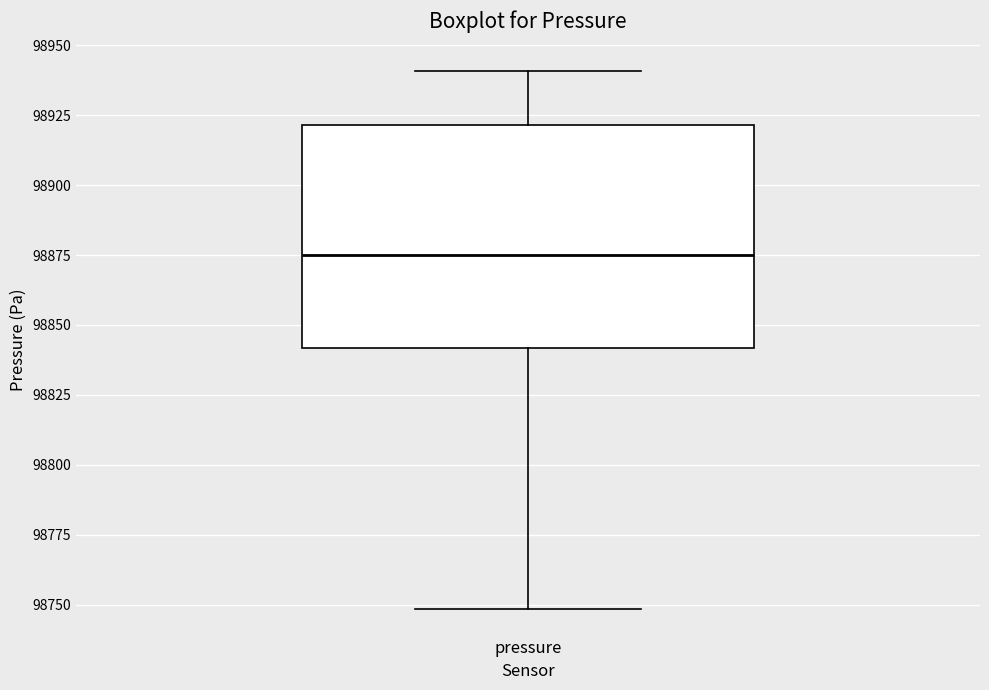

Where does the lower whisker of the box for pressure end on the y-axis? The values are not printed on the chart, so give them approximately, as read against the axis.

98750